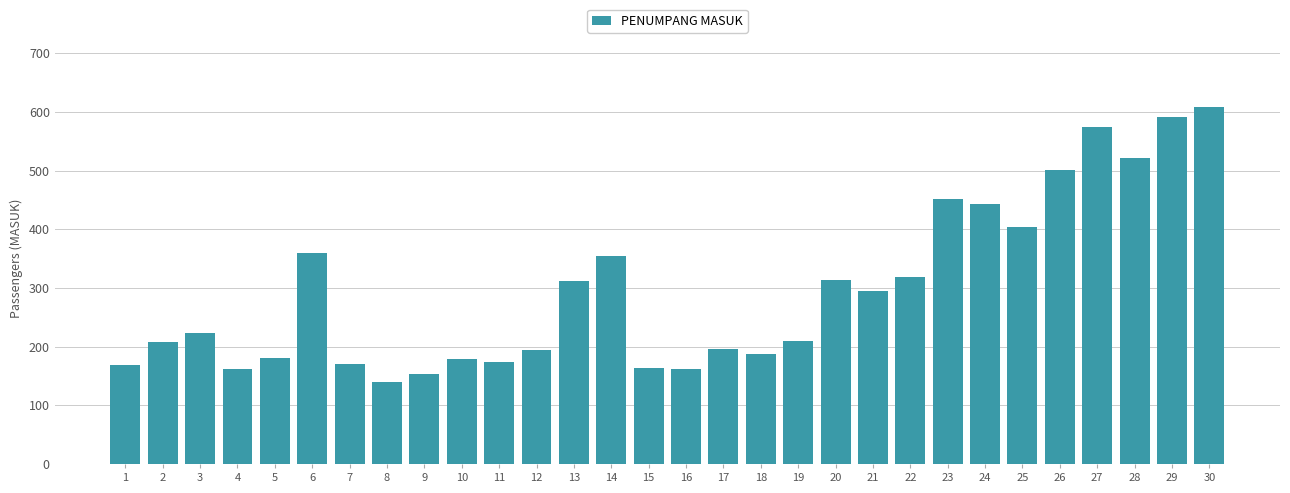

What is the difference between the values at 21 and 17?

98